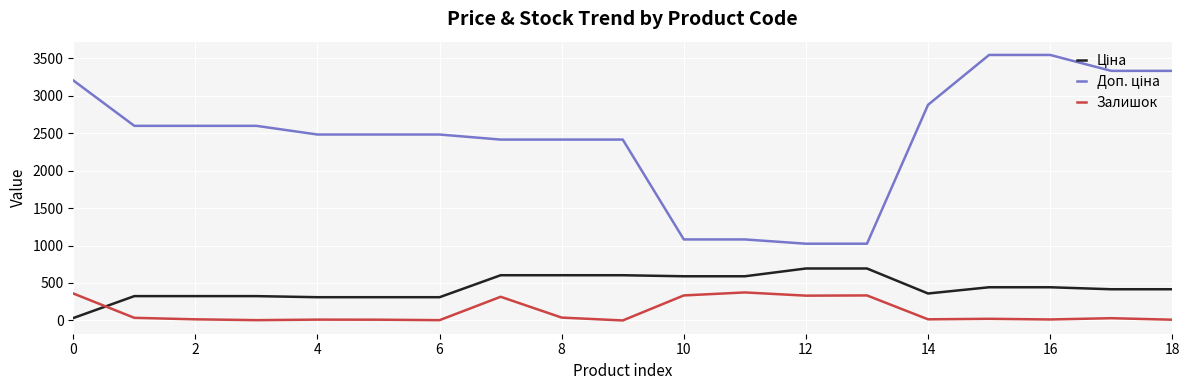

What is the highest value of the Залишок series?

374.0